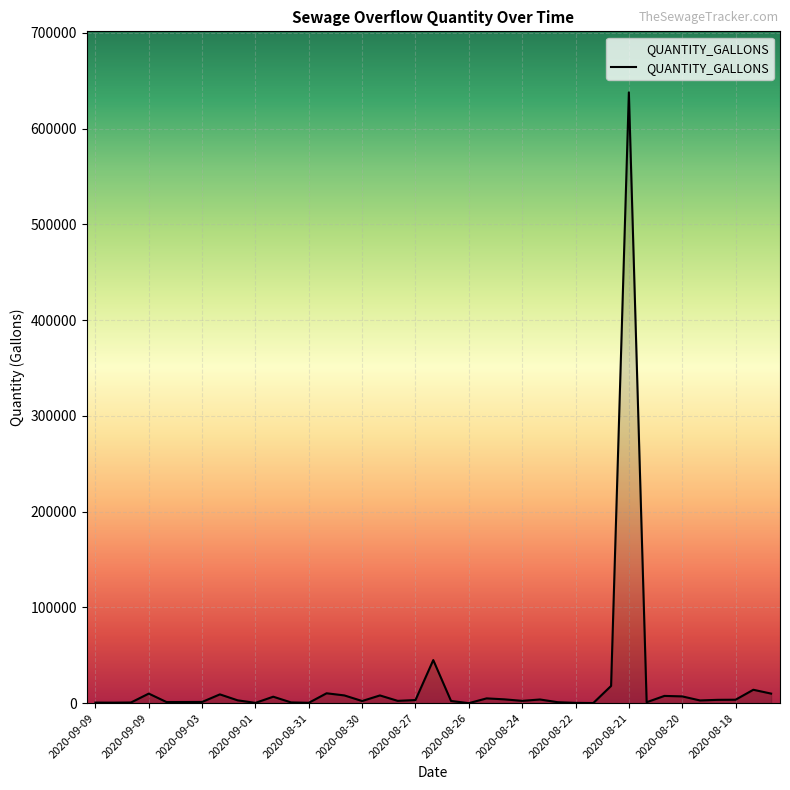

What is the difference between the maximum and minimum values?

637850